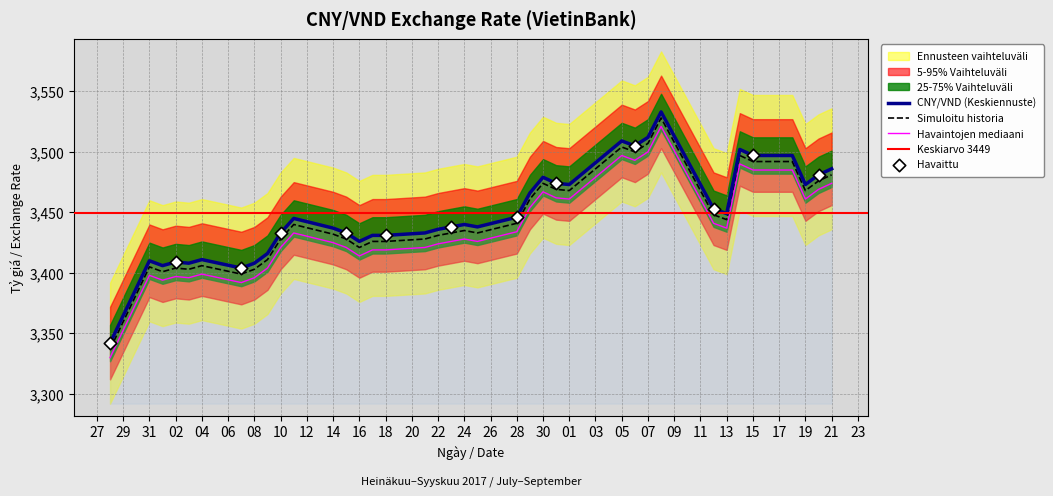

What is the highest value of the Simuloitu historia series?

3528